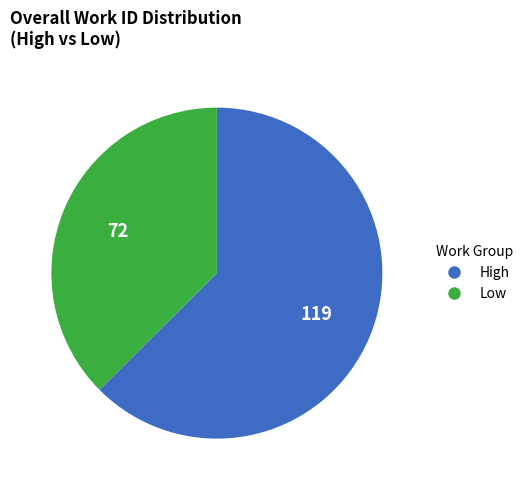

Is it true that Low is 37% of the pie?

True